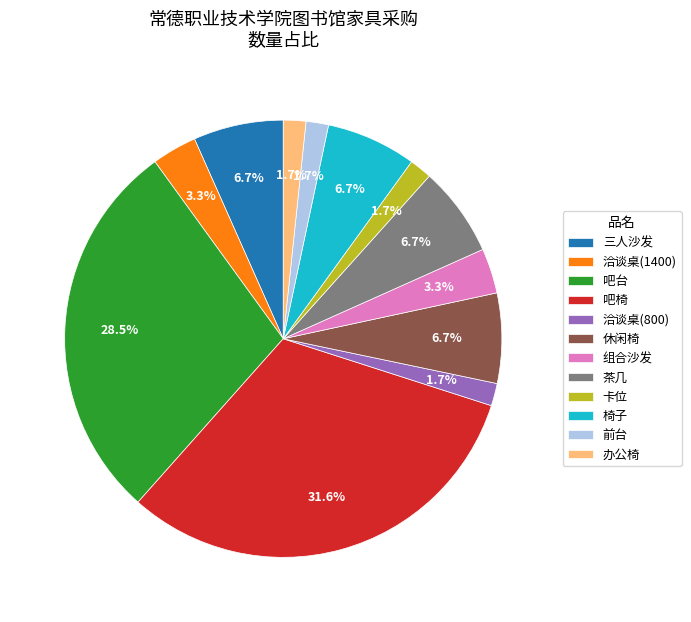

How many slices are in this pie chart?

12